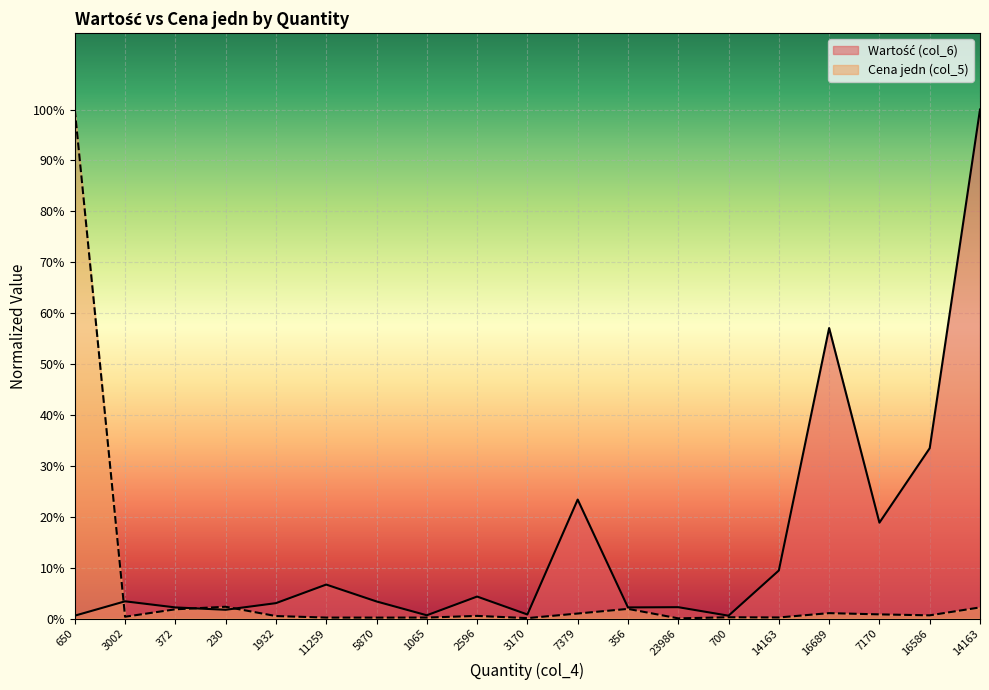

The value of Wartość (col_6) at 7379 is 0.2. True or false?

True